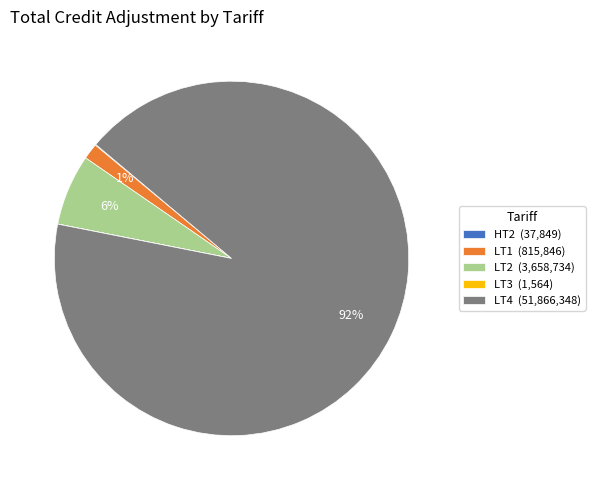

Combined, do LT4 (51,866,348) and LT2 (3,658,734) account for over 50%?

Yes